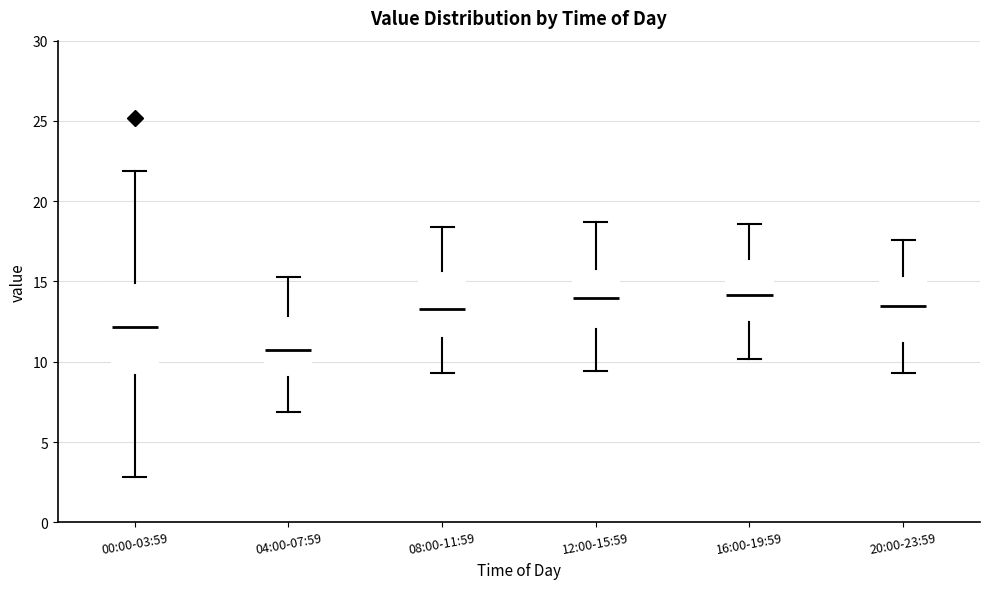

Reading left to right, read every box against the y-axis: the position of its median line, the range the box covers, and the ends of its whiskers. The values are not printed on the chart, so give them approximately, as read against the axis.

00:00-03:59: median 12.0, box 9.0 to 15.0, whiskers 3.0 to 22.0
04:00-07:59: median 11.0, box 9.0 to 13.0, whiskers 7.0 to 15.5
08:00-11:59: median 13.5, box 11.5 to 15.5, whiskers 9.5 to 18.5
12:00-15:59: median 14.0, box 12.0 to 16.0, whiskers 9.5 to 18.5
16:00-19:59: median 14.0, box 12.5 to 16.5, whiskers 10.0 to 18.5
20:00-23:59: median 13.5, box 11.0 to 15.5, whiskers 9.5 to 17.5